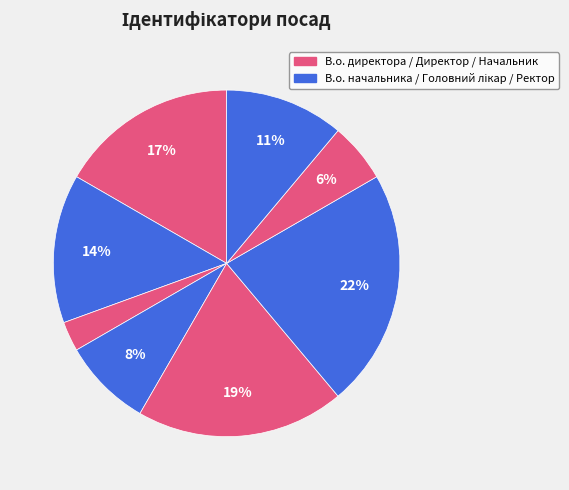

Count the number of slices in the pie.

8